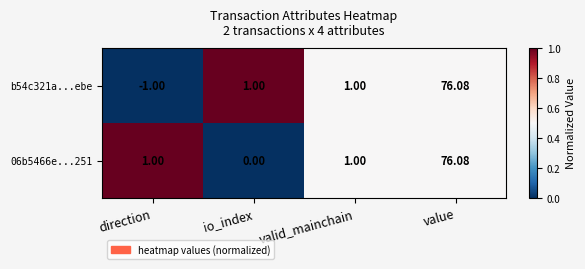

Which series has the largest range (max minus min)?

b54c321a...ebe